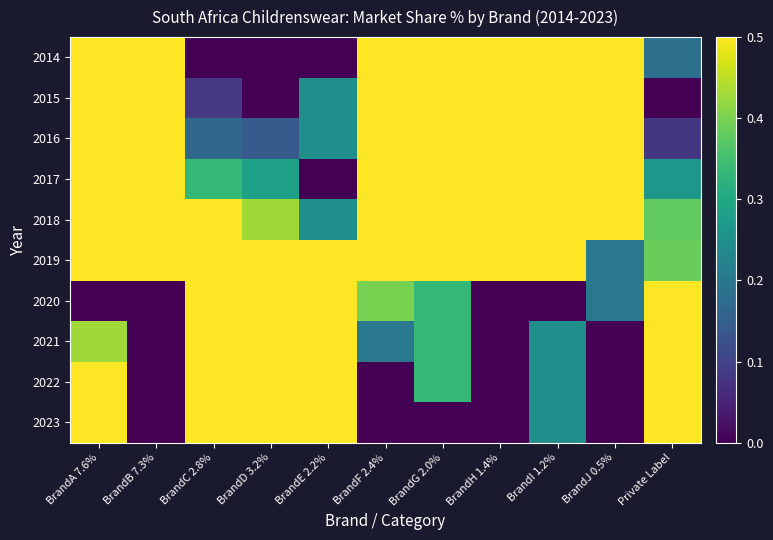

What is the spread (max minus min) of values at BrandJ 0.5%?

1.0